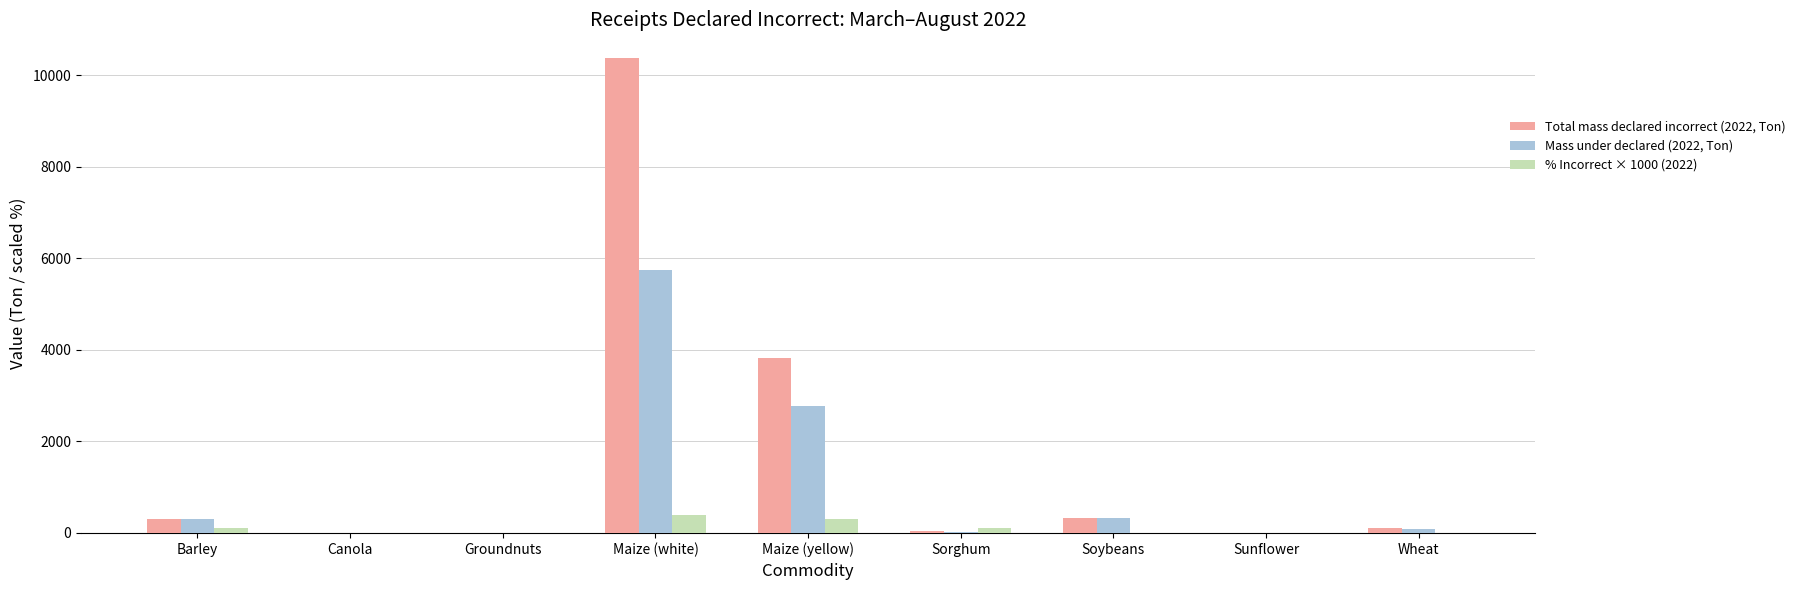

The value of Mass under declared (2022, Ton) at Maize (yellow) is 2771. True or false?

True